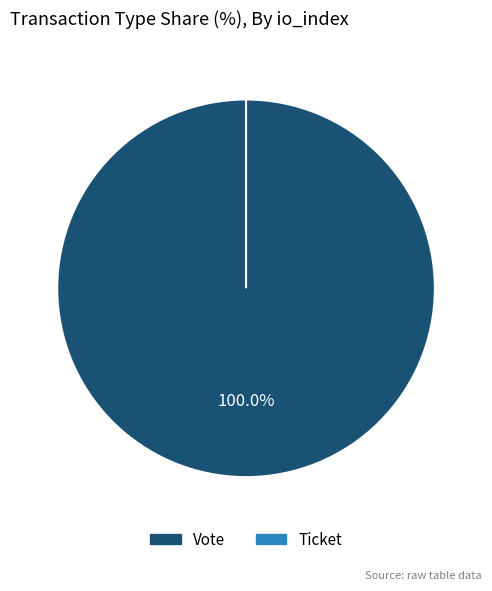

What is the change in value from Vote to Ticket?

-1